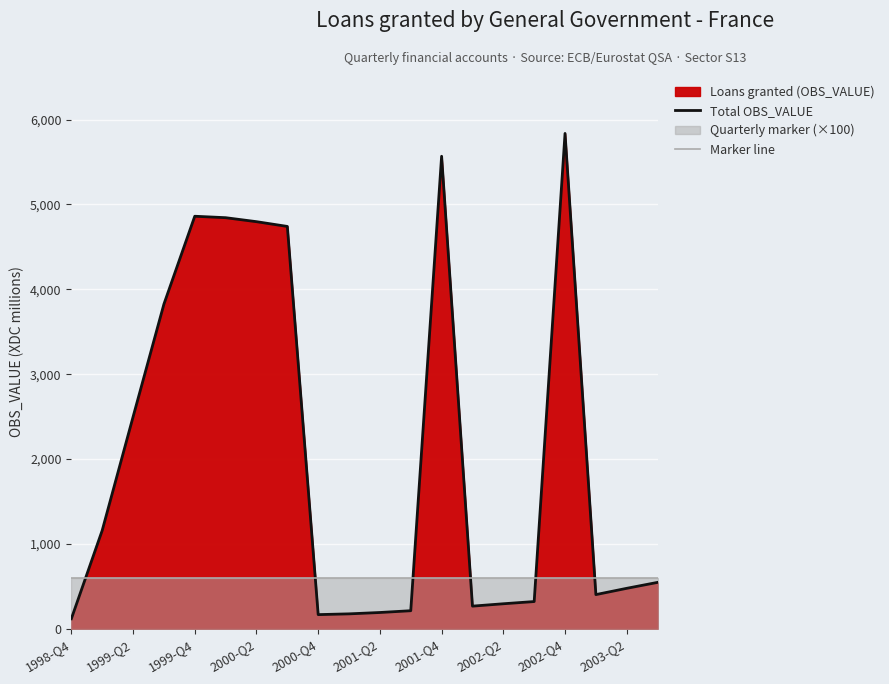

At which label does Marker line reach its minimum?

1998-Q4